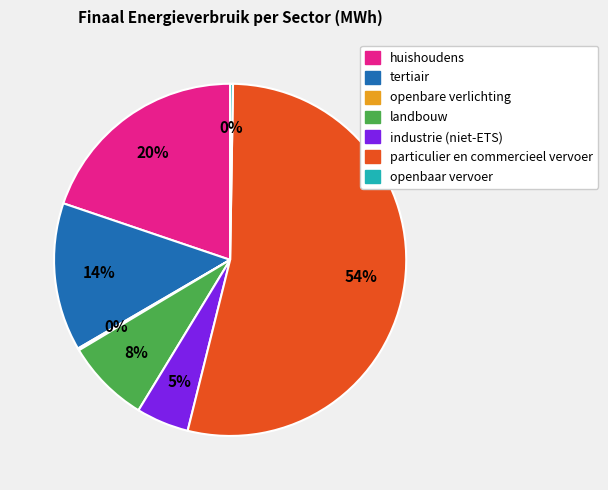

To the nearest percent, what percentage of the pie is tertiair?

14%